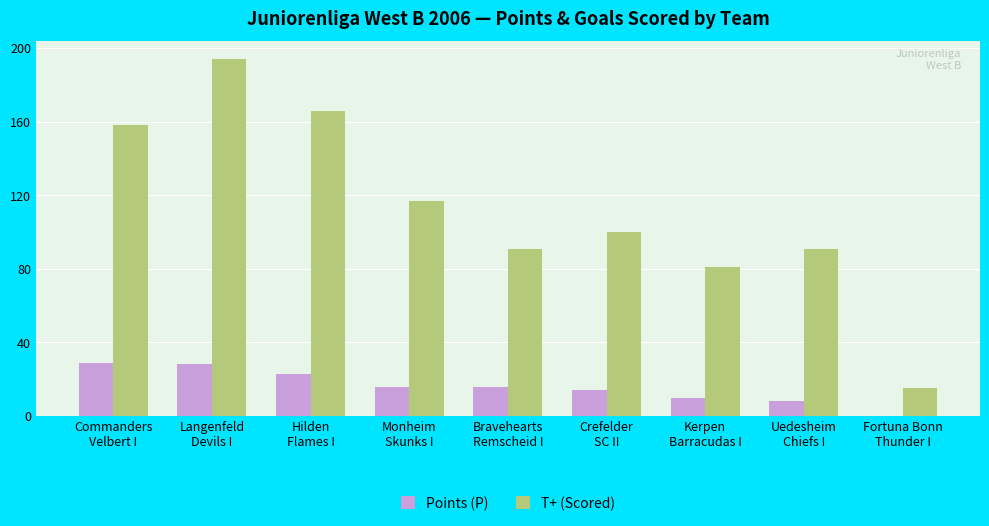

What is the difference between the Points (P) values at Commanders
Velbert I and Fortuna Bonn
Thunder I?

29